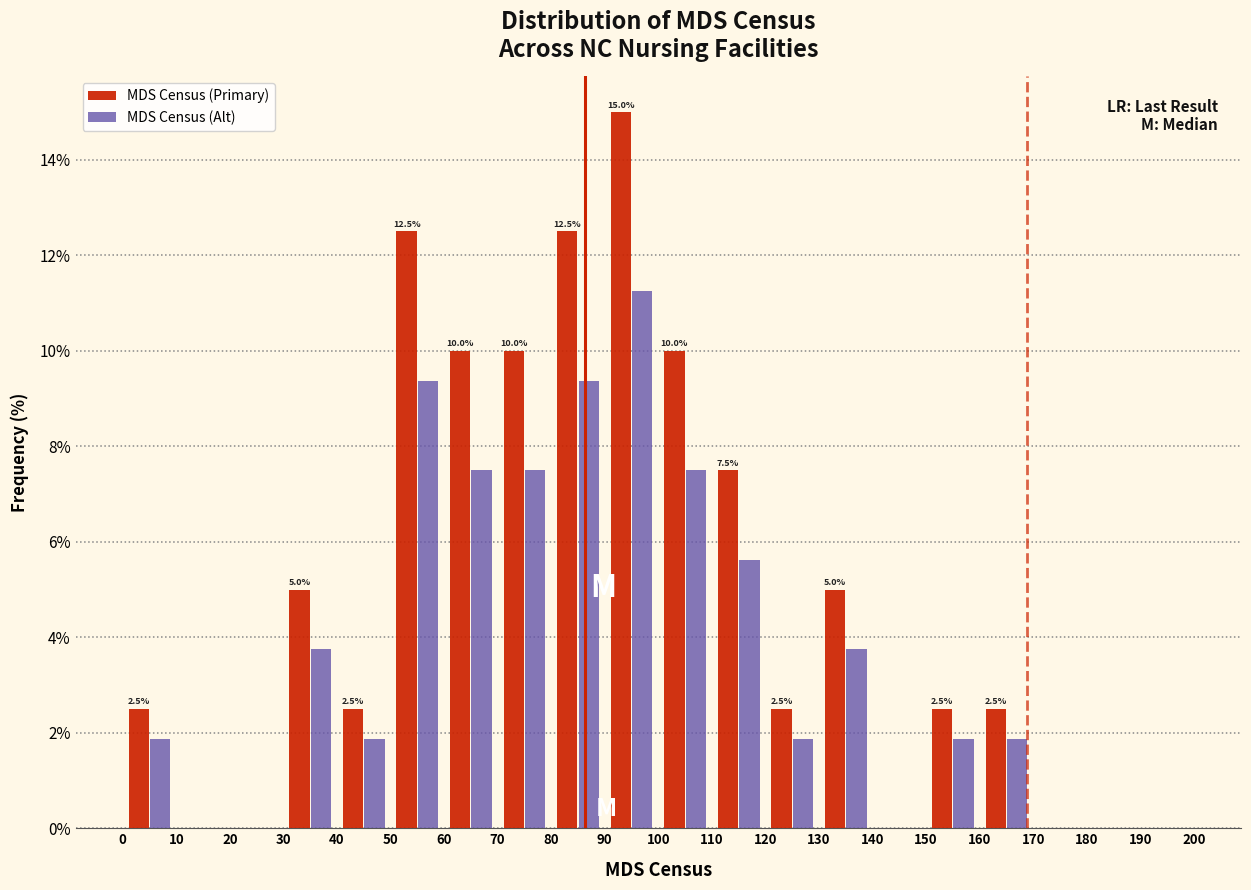

In the MDS Census (Primary) series, which range on the x-axis has the tallest bar?

90 to 100